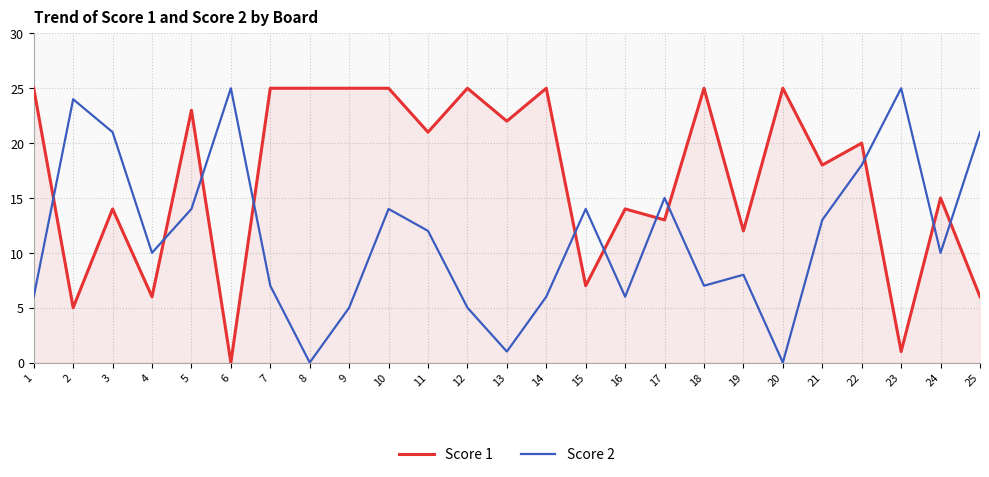

Reading left to right, what are all the values shown in this chart?

Score 1: 25	5	14	6	23	0	25	25	25	25	21	25	22	25	7	14	13	25	12	25	18	20	1	15	6
Score 2: 6	24	21	10	14	25	7	0	5	14	12	5	1	6	14	6	15	7	8	0	13	18	25	10	21